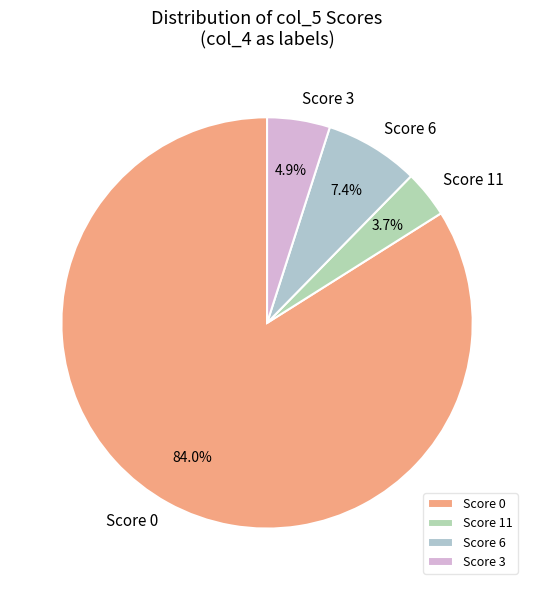

How many segments does this pie chart have?

4